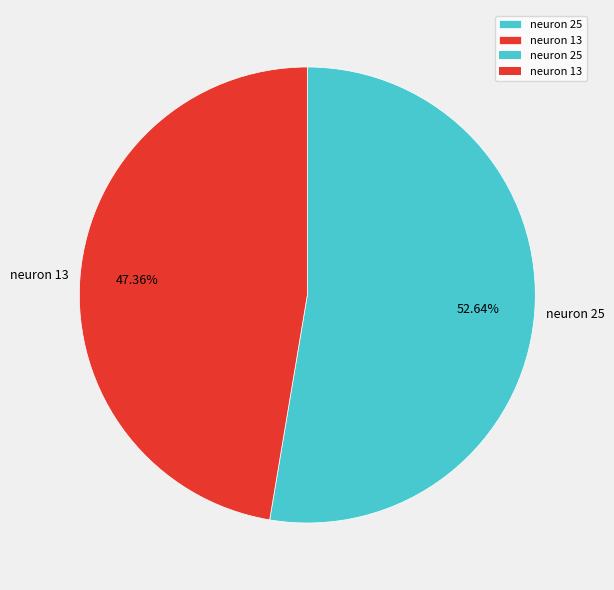

The neuron 25 slice represents 41% of the pie. True or false?

False